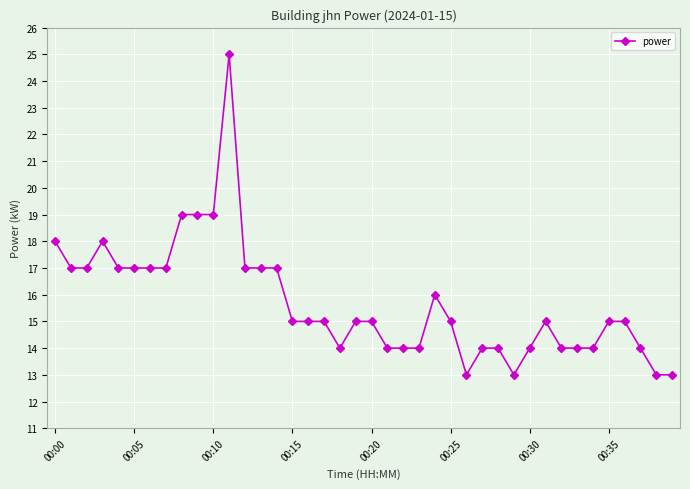

What is the value of the 39th point from the left?

13